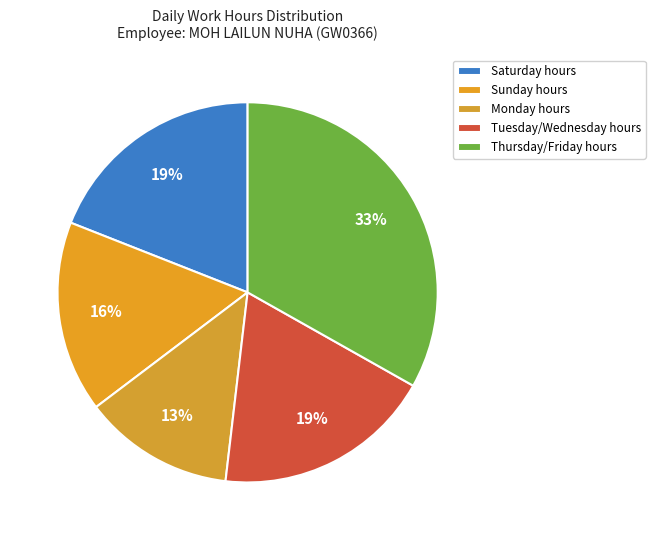

How many slices are in this pie chart?

5